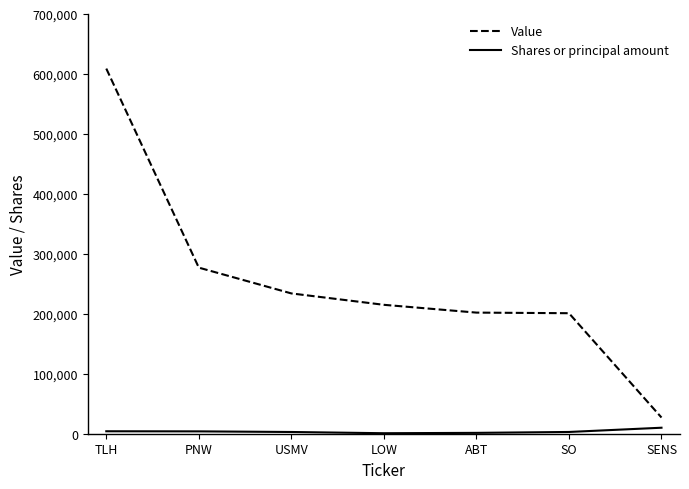

True or false: Value and Shares or principal amount cross at least once.

False